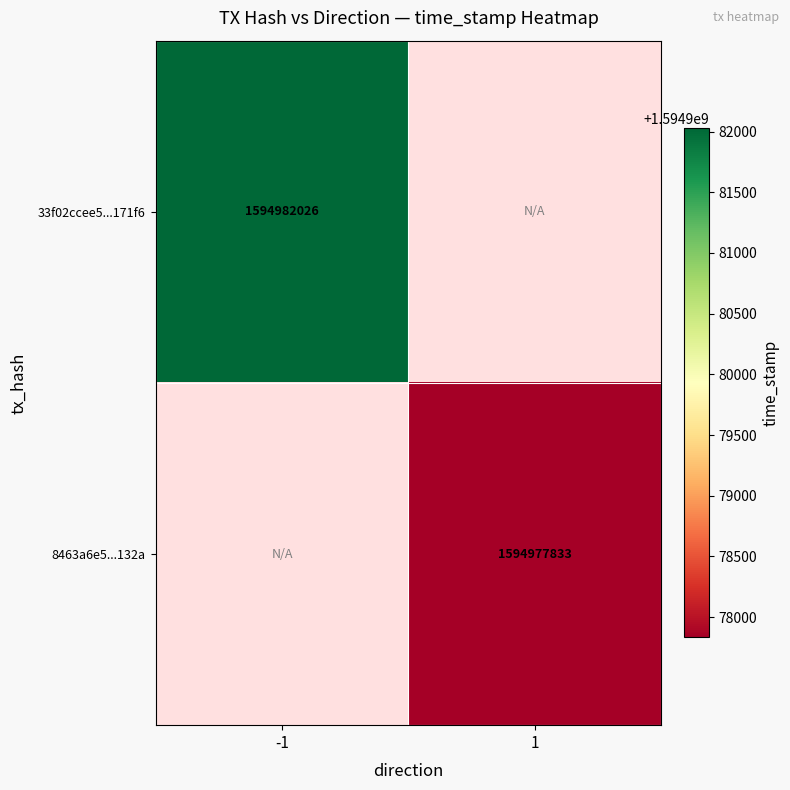

The 8463a6e5...132a series shows 1594977833 at 1. True or false?

True